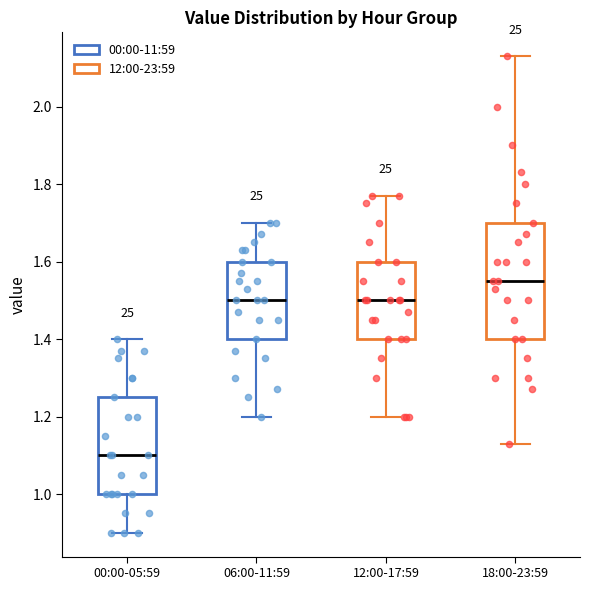

Which box is the tallest, from its lower edge to its upper edge?

18:00-23:59